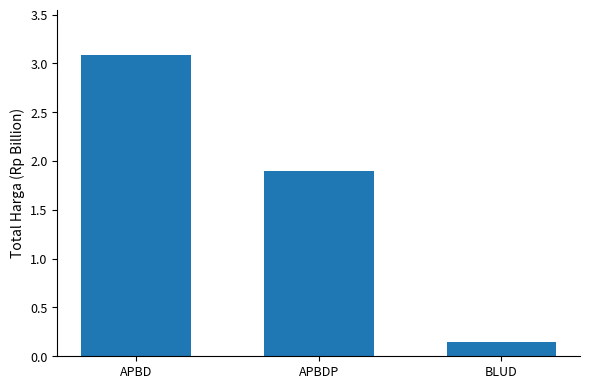

What is the sum of the values at APBDP and APBD?

5.0